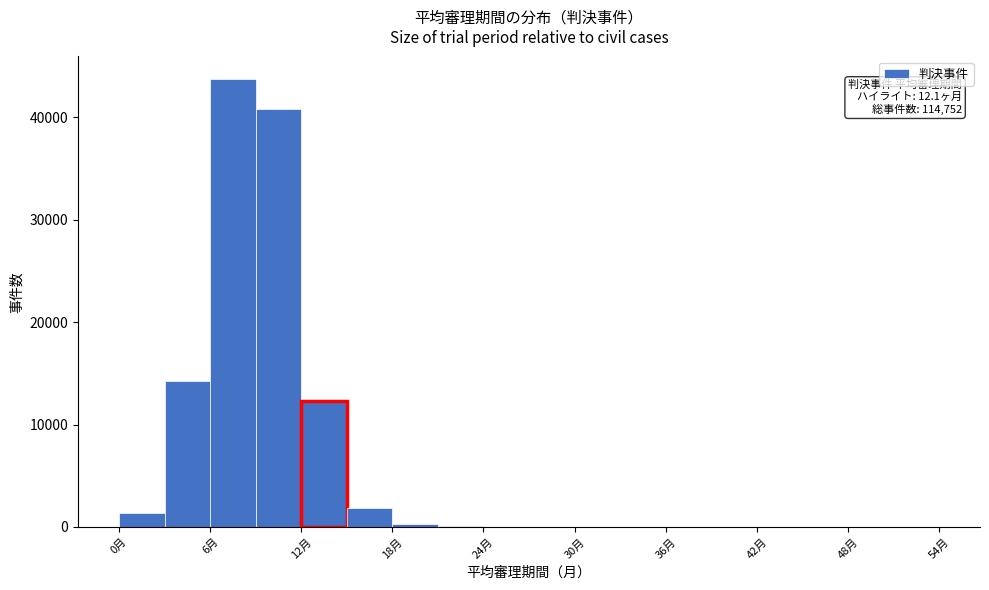

Read against the x-axis, roughly where is the centre of the tallest bar?

8